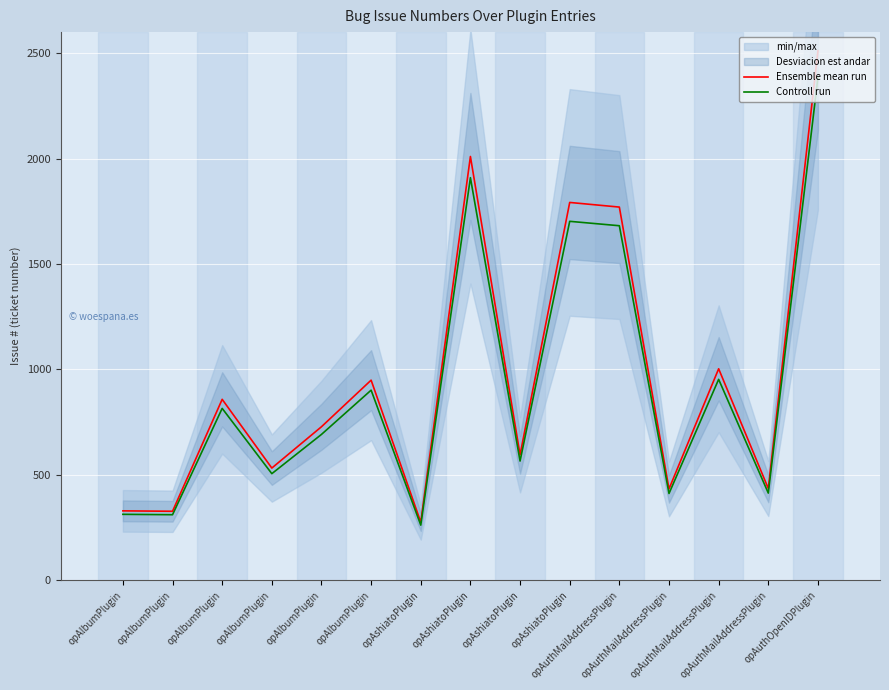

Read the Controll run value at opAshiatoPlugin.

1909.5